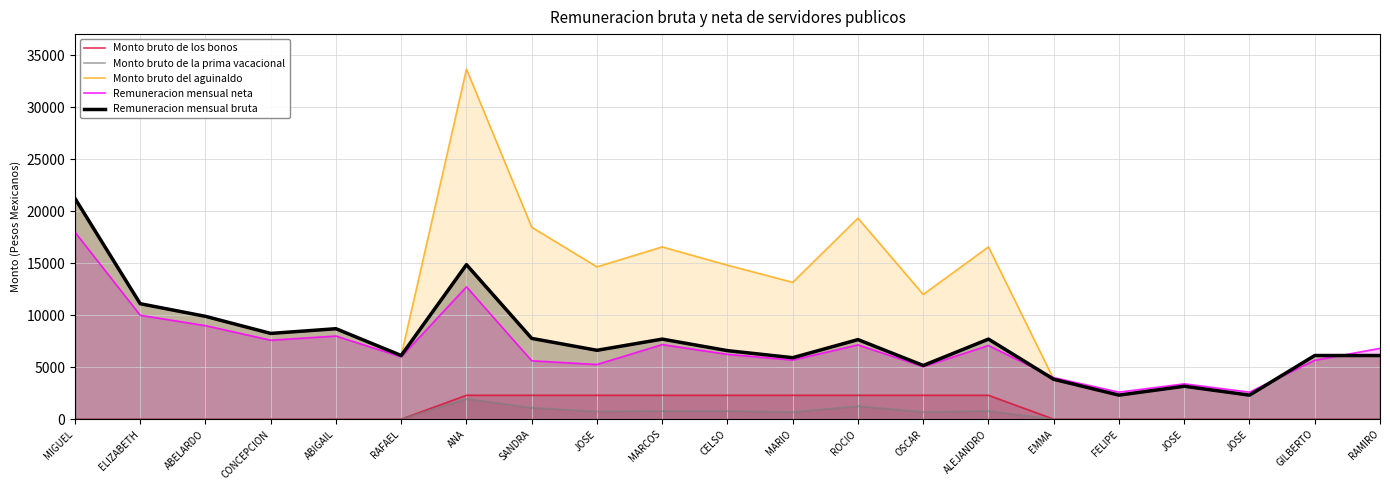

What is the total value across all series at ABELARDO?

28790.3